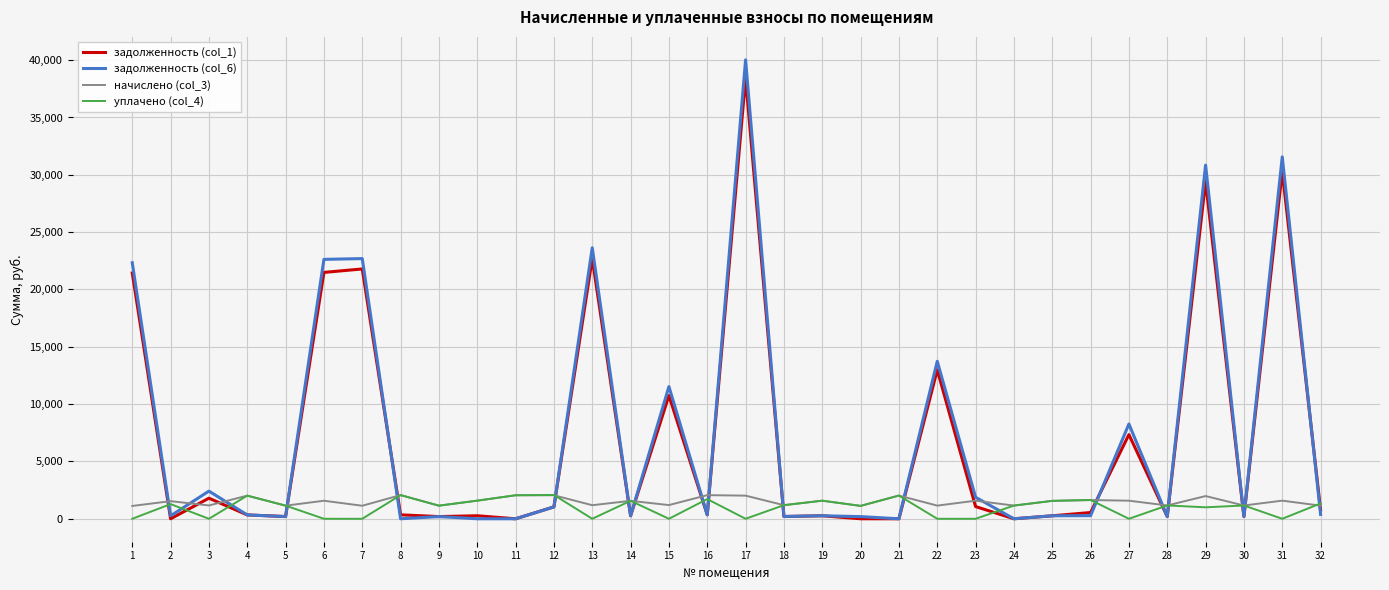

What is the difference between the highest and lowest values at 8?

2065.0